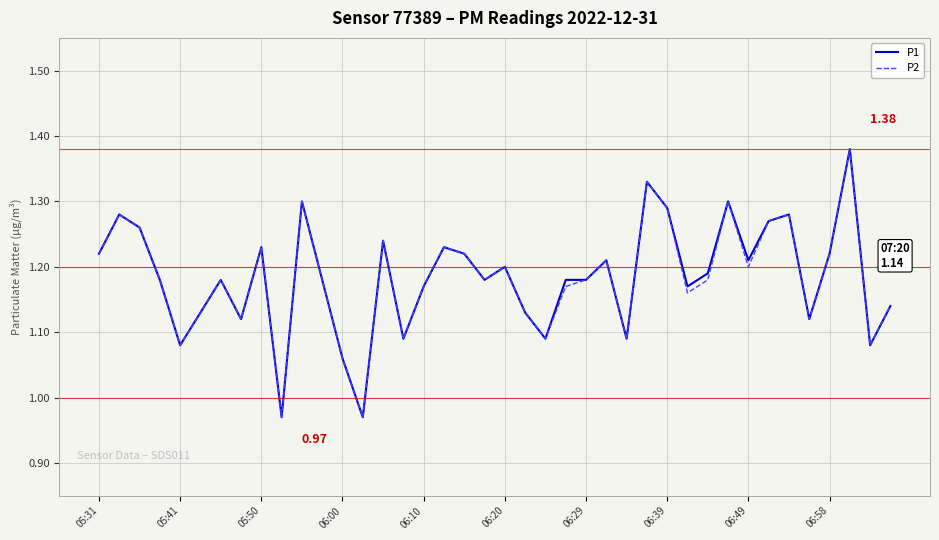

True or false: P2 and P1 cross at least once.

False